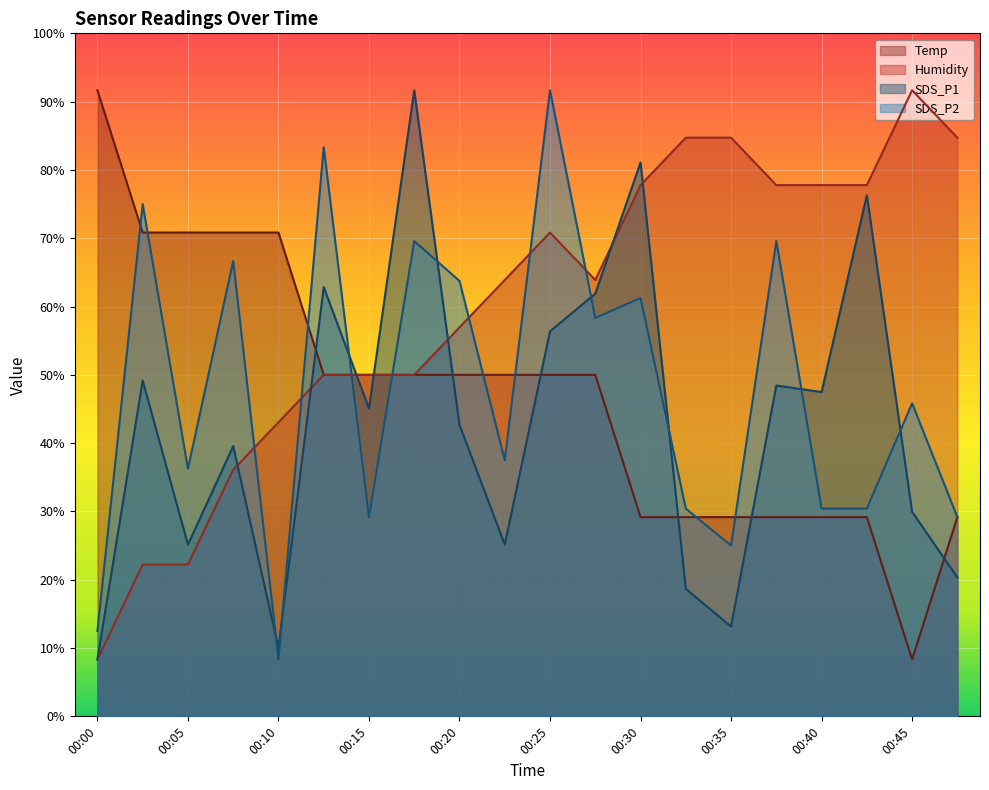

Reading left to right, transcribe all the data shown in this chart.

Temp: 91.7	70.8	70.8	70.8	70.8	50.0	50.0	50.0	50.0	50.0	50.0	50.0	29.2	29.2	29.2	29.2	29.2	29.2	8.3	29.2
Humidity: 8.3	22.2	22.2	36.1	43.1	50.0	50.0	50.0	56.9	63.9	70.8	63.9	77.8	84.7	84.7	77.8	77.8	77.8	91.7	84.7
SDS_P1: 8.3	49.2	25.1	39.6	10.0	62.8	45.1	91.7	42.7	25.1	56.4	61.9	81.1	18.7	13.1	48.4	47.5	76.3	29.9	20.3
SDS_P2: 12.5	75.0	36.3	66.7	8.3	83.3	29.2	69.6	63.8	37.5	91.7	58.3	61.3	30.4	25.0	69.6	30.4	30.4	45.8	29.2